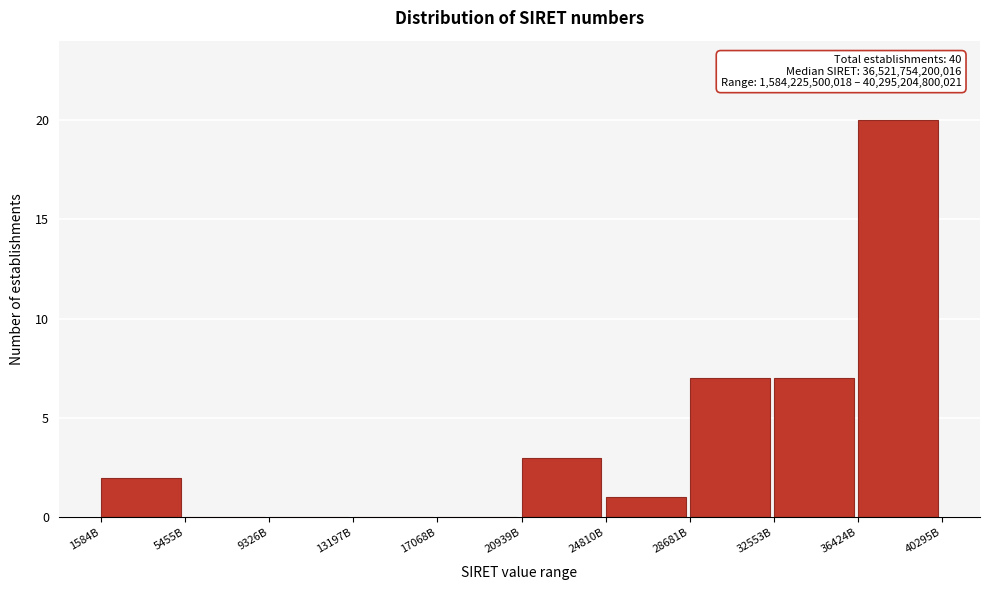

Reading right to left, extract all data points from this chart.

36424B=20	32553B=7	28681B=7	24810B=1	20939B=3	17068B=0	13197B=0	9326B=0	5455B=0	1584B=2